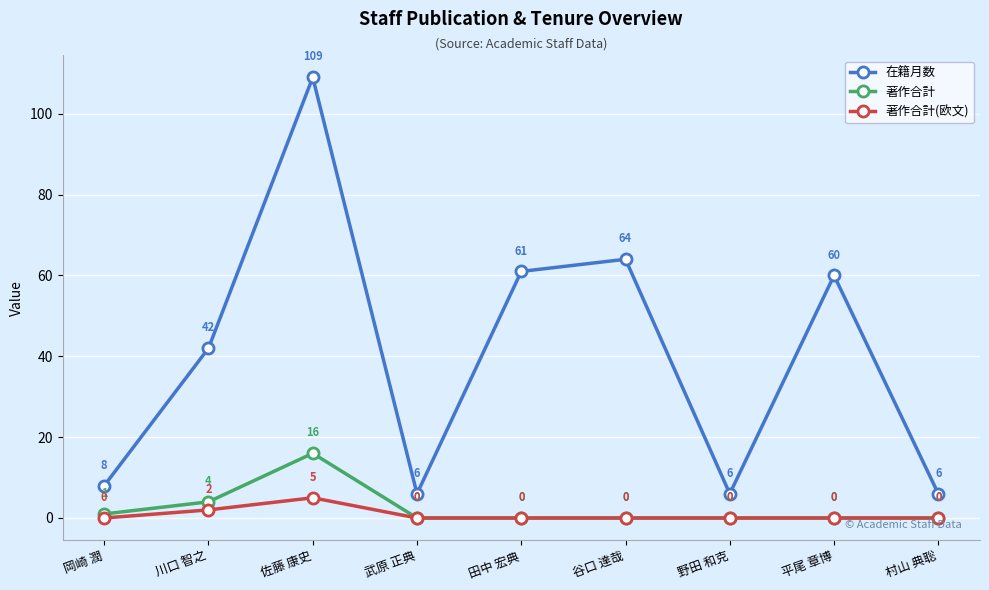

What is the average value of the 著作合計 series?

2